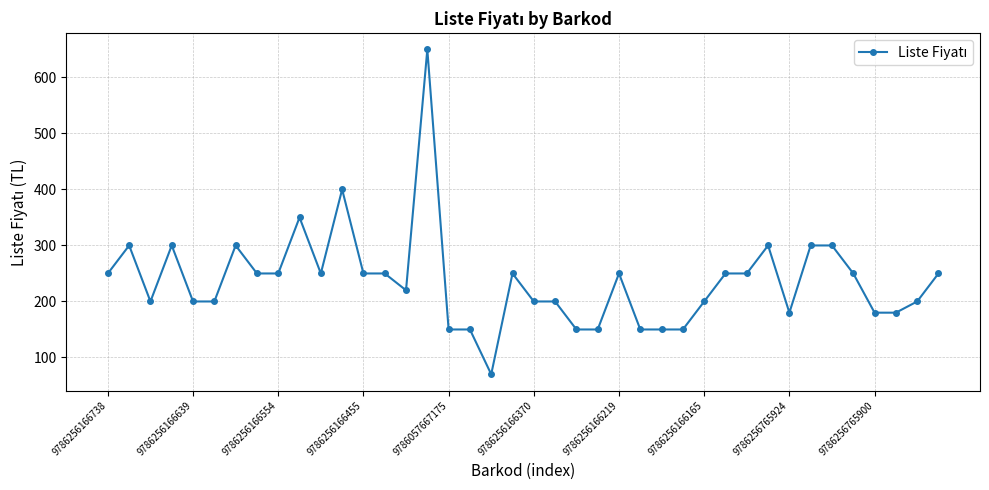

What is the value of the 1st point from the left?

250